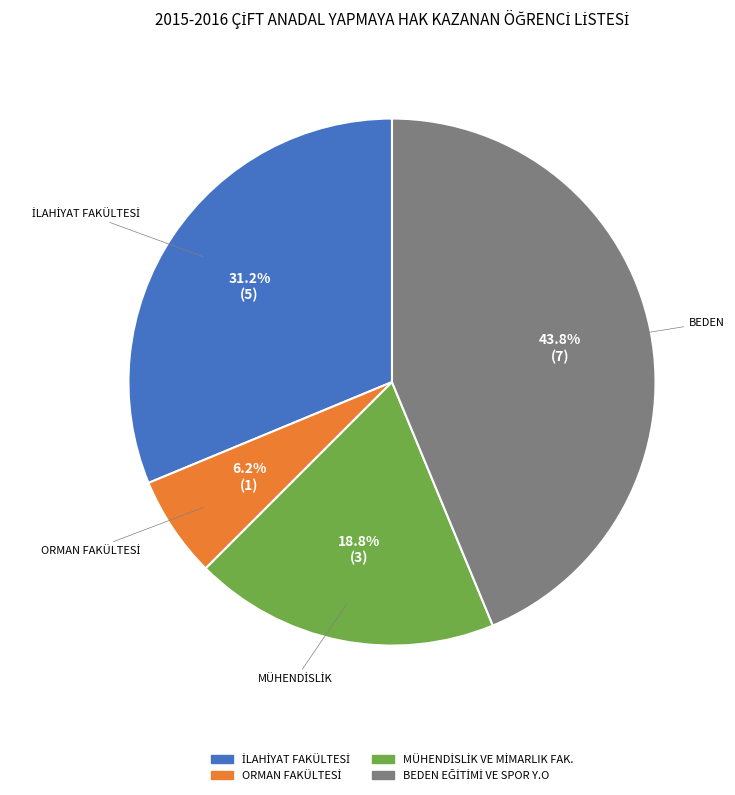

Is there a majority slice in this chart?

No